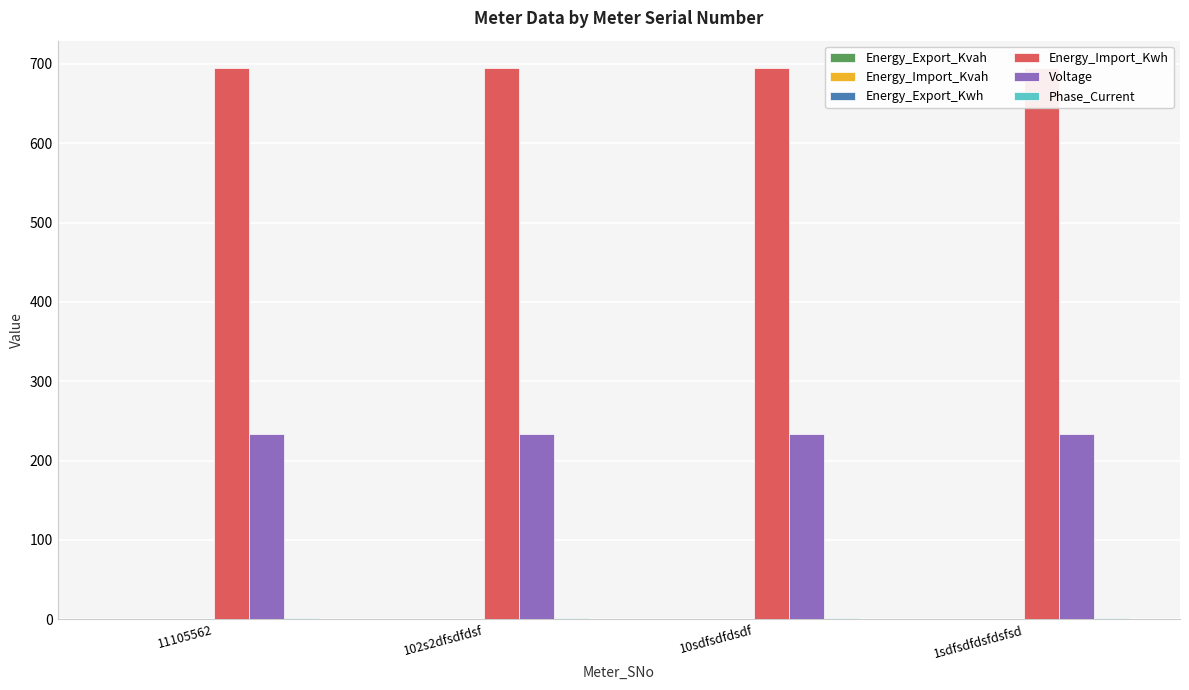

What is the label of the 4th bar from the right?

11105562